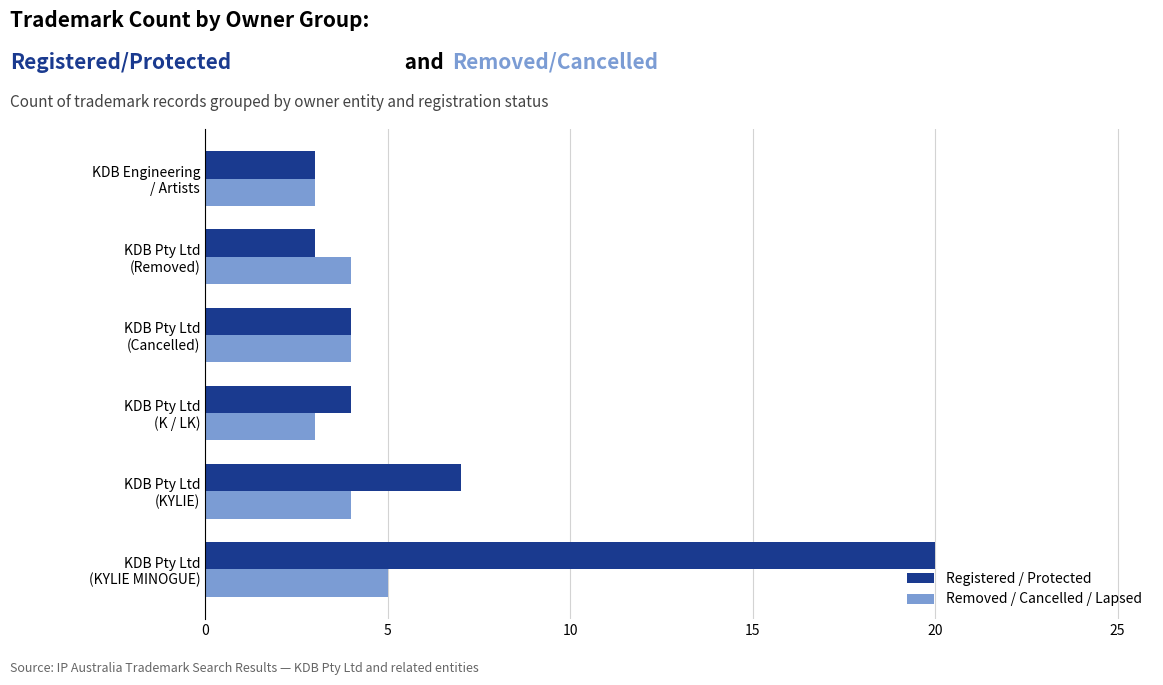

Rank the series by their average value, from highest to lowest.

Registered / Protected, Removed / Cancelled / Lapsed